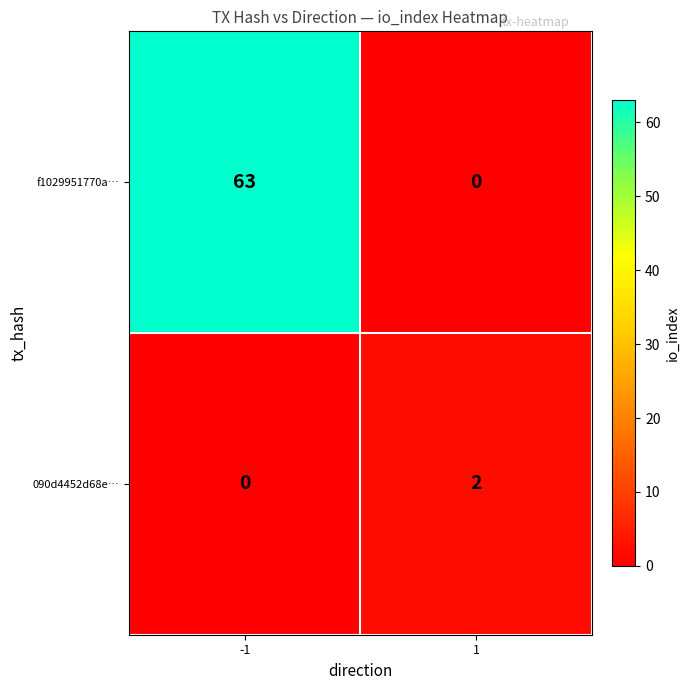

How many values in 090d4452d68e… are above zero?

1